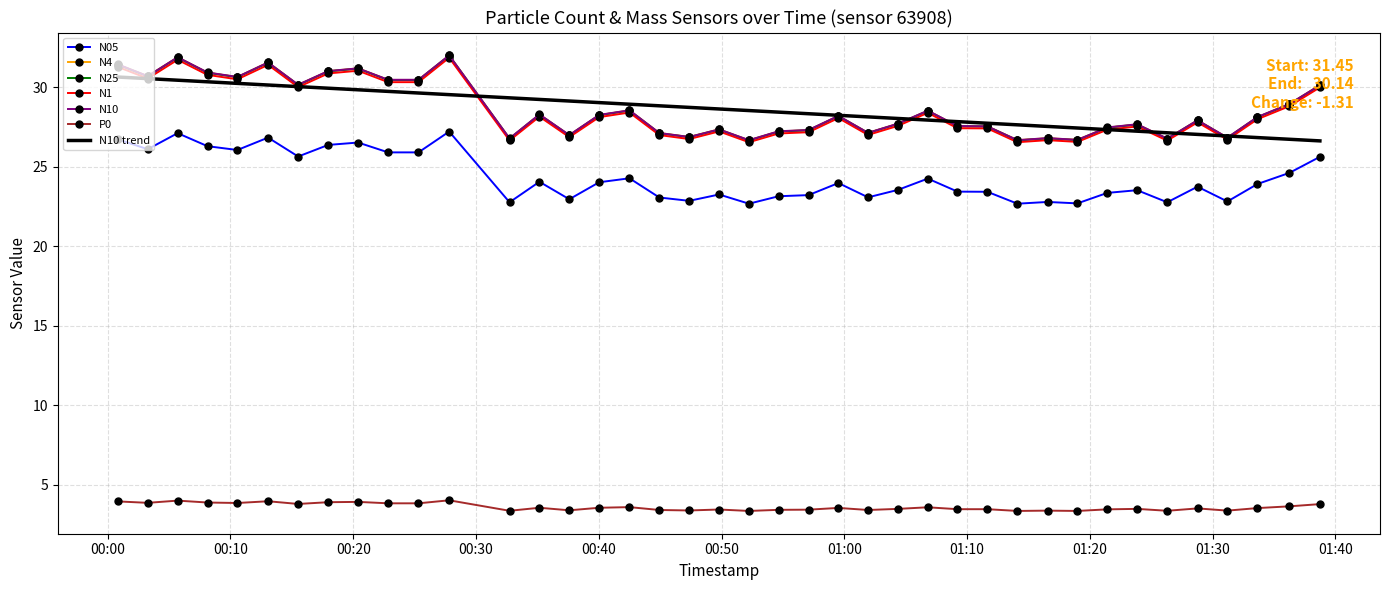

True or false: N05 and N25 cross at least once.

False